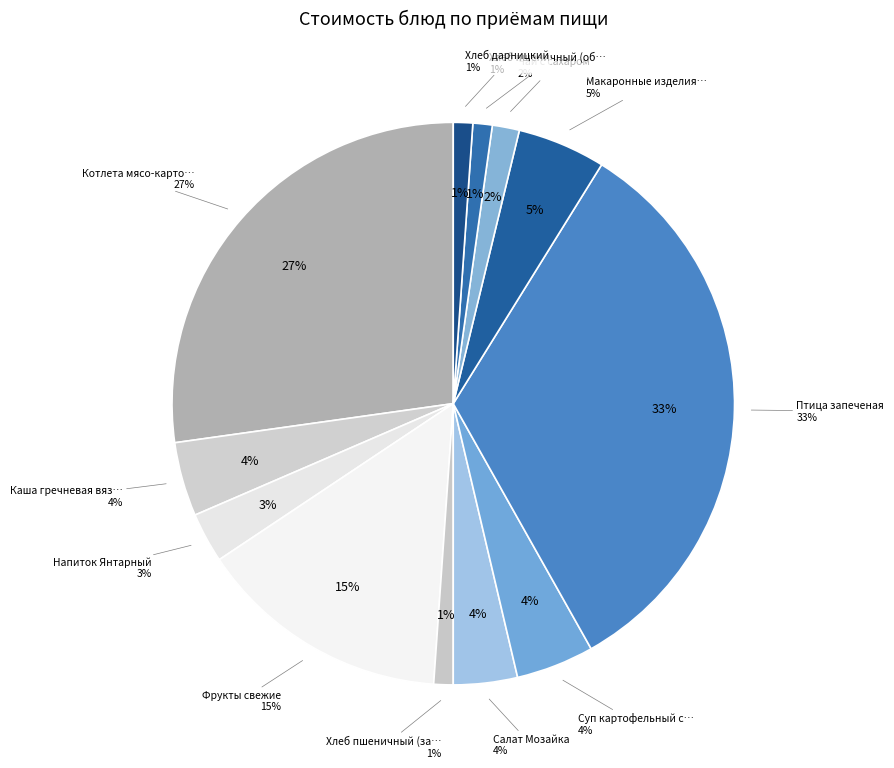

Combined, do Салат Мозайка and Хлеб дарницкий account for over 50%?

No